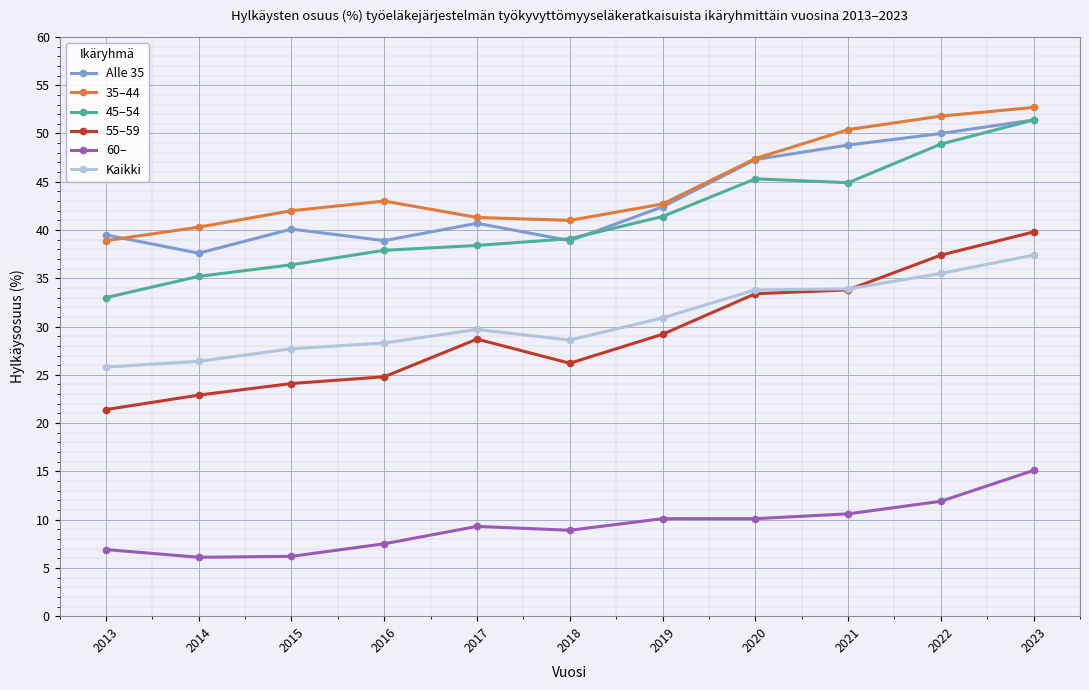

True or false: 45–54 has more than 2 interior local peaks.

False